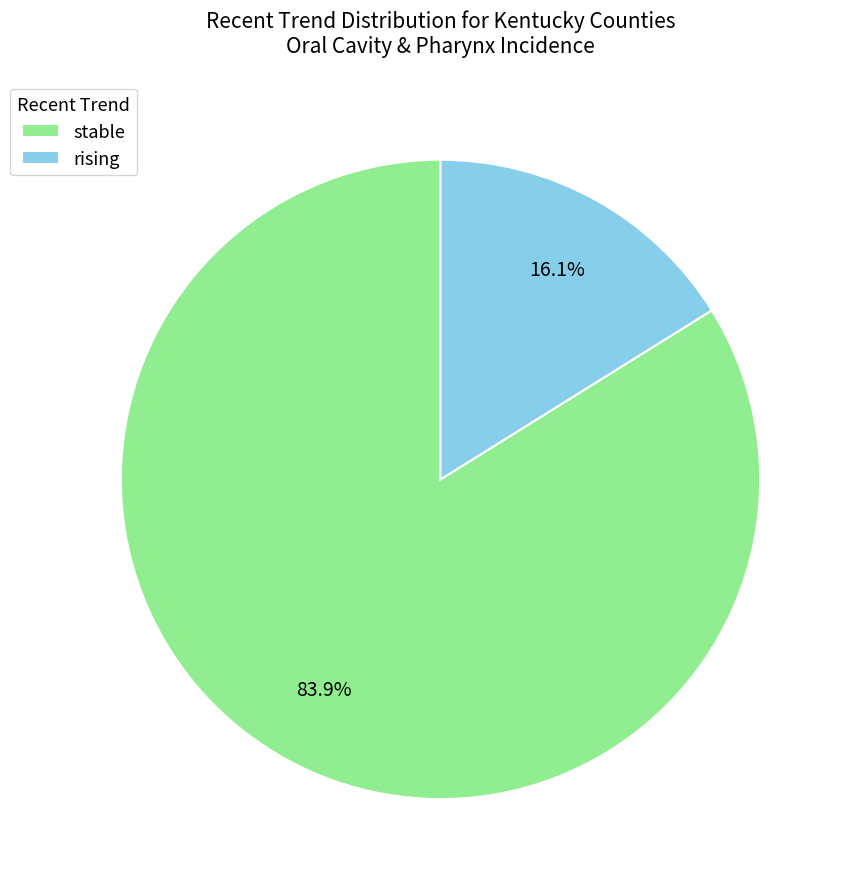

What is the majority slice?

stable